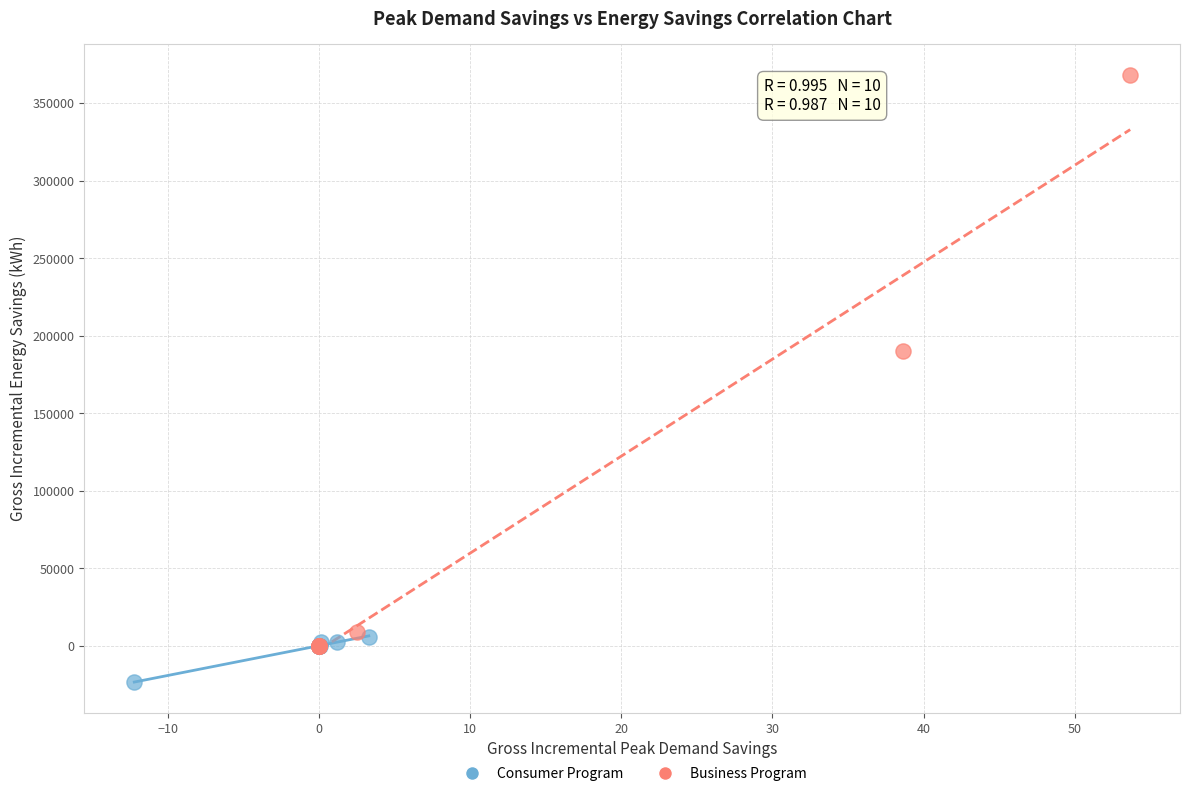

Which series reaches the maximum Y coordinate?

Business Program